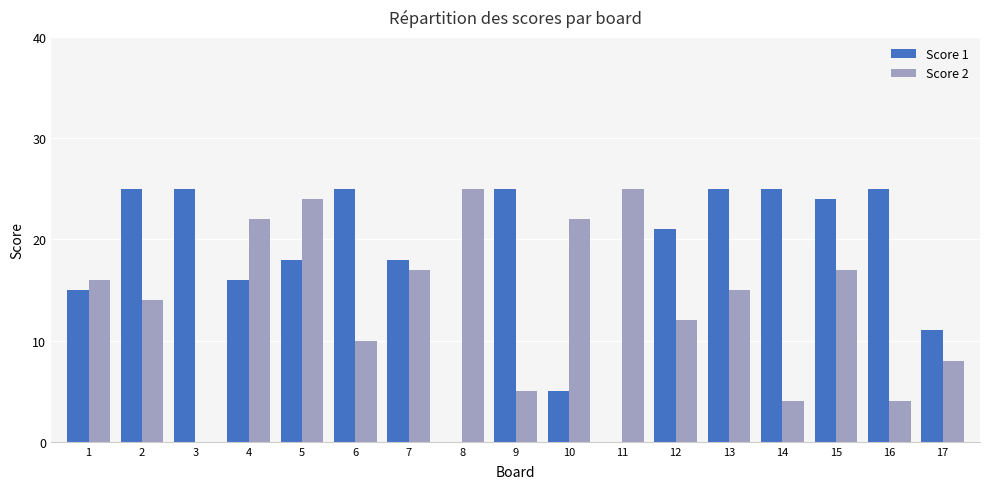

How many values in Score 2 are above zero?

16